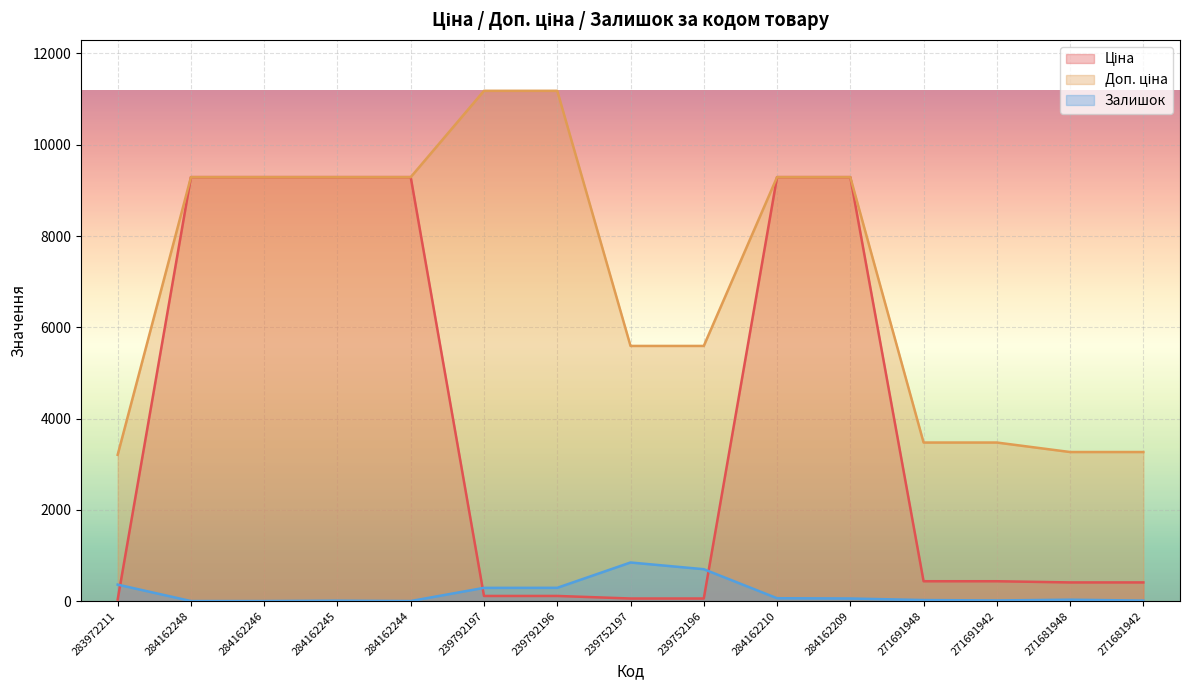

Is the value of Доп. ціна at 239792196 greater than the value of Залишок at 284162248?

Yes